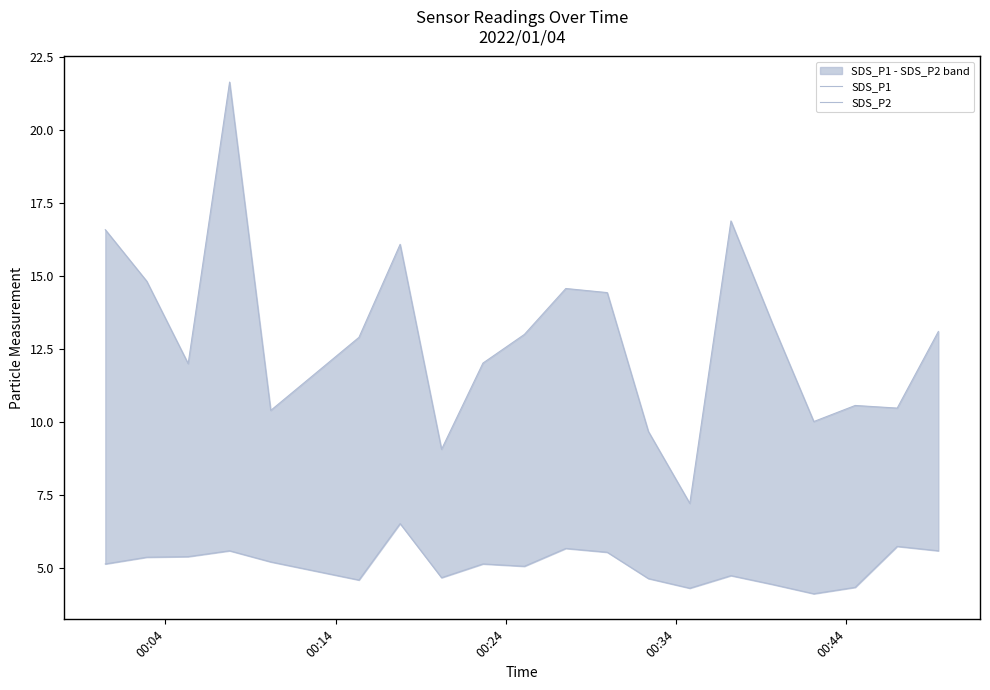

Does the chart display data point markers on the line(s)?

No